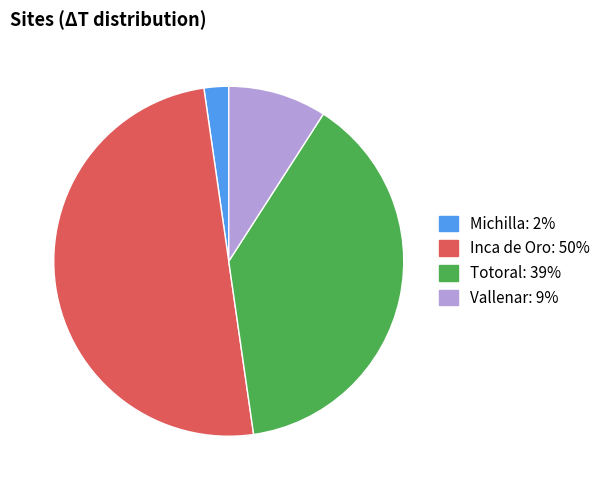

Count the number of slices in the pie.

4